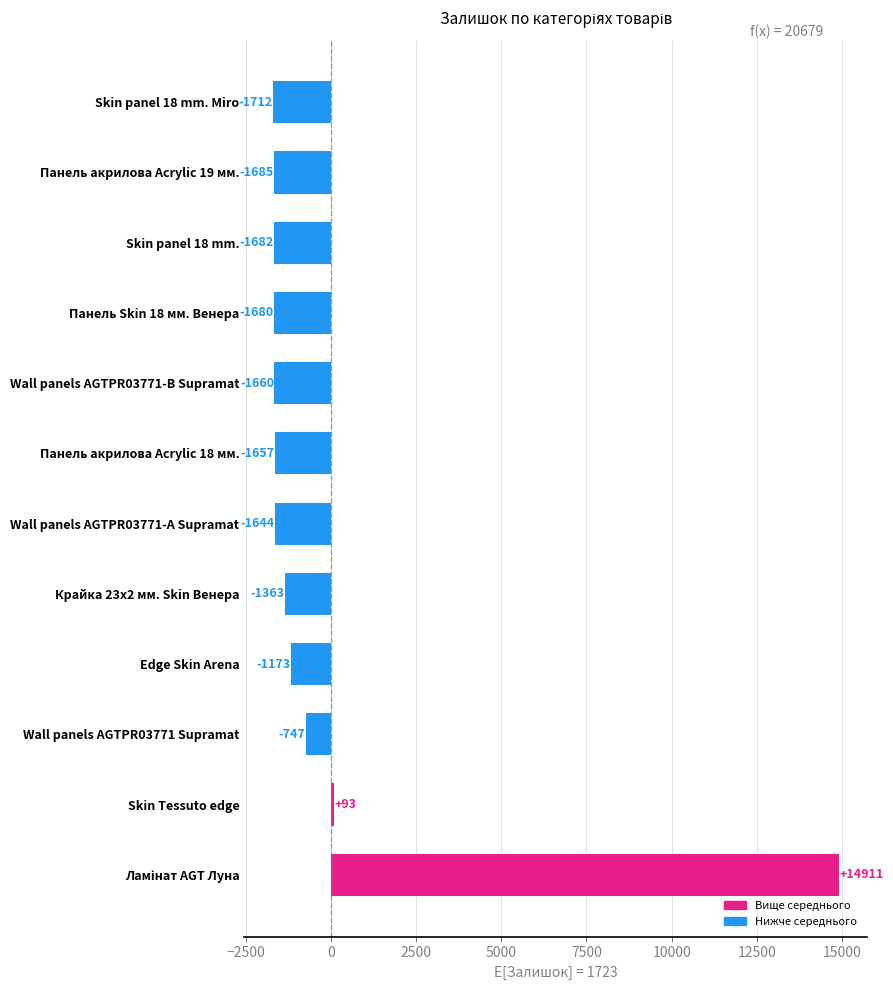

Which category has the lowest value across all series?

Skin panel 18 mm. Miro